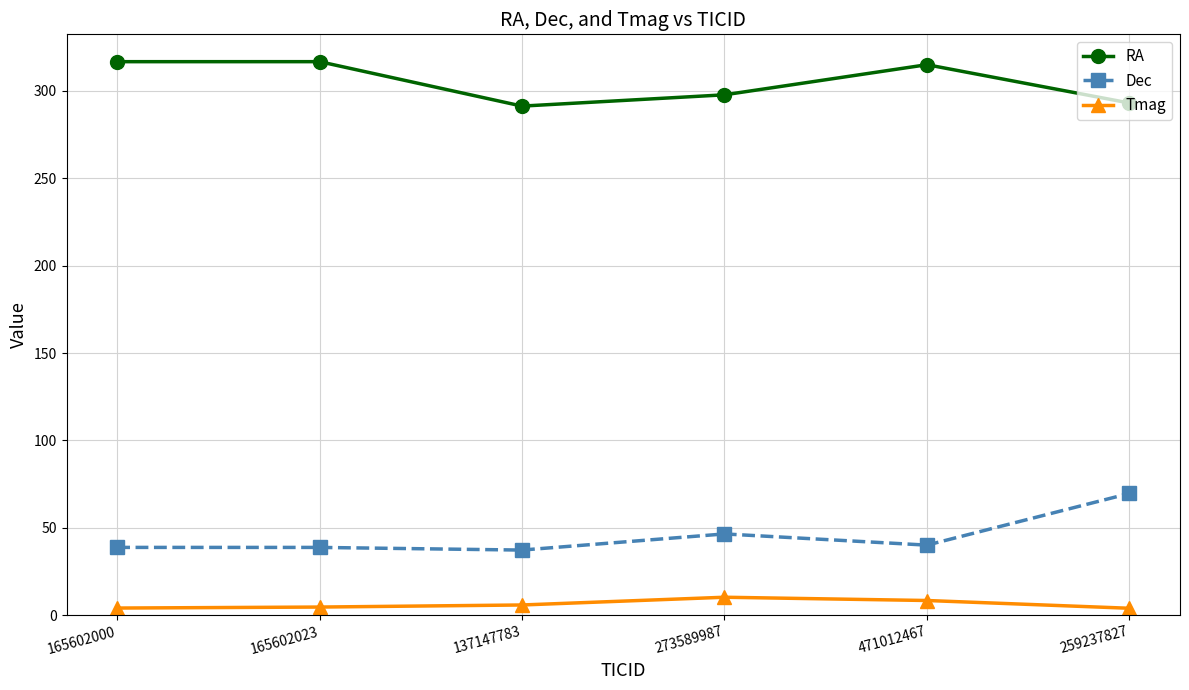

How many data points in RA are less than 315?

3